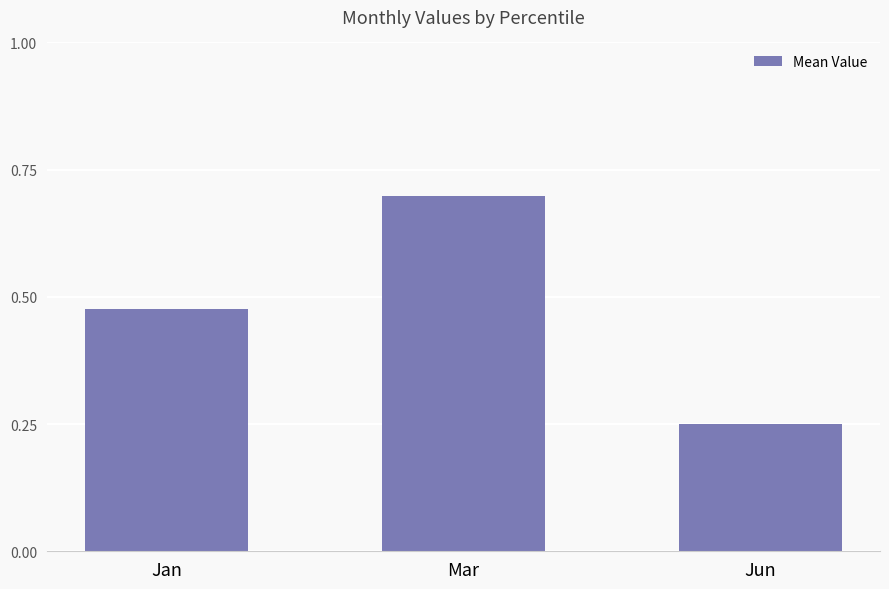

The value at Mar is 0.7. True or false?

True